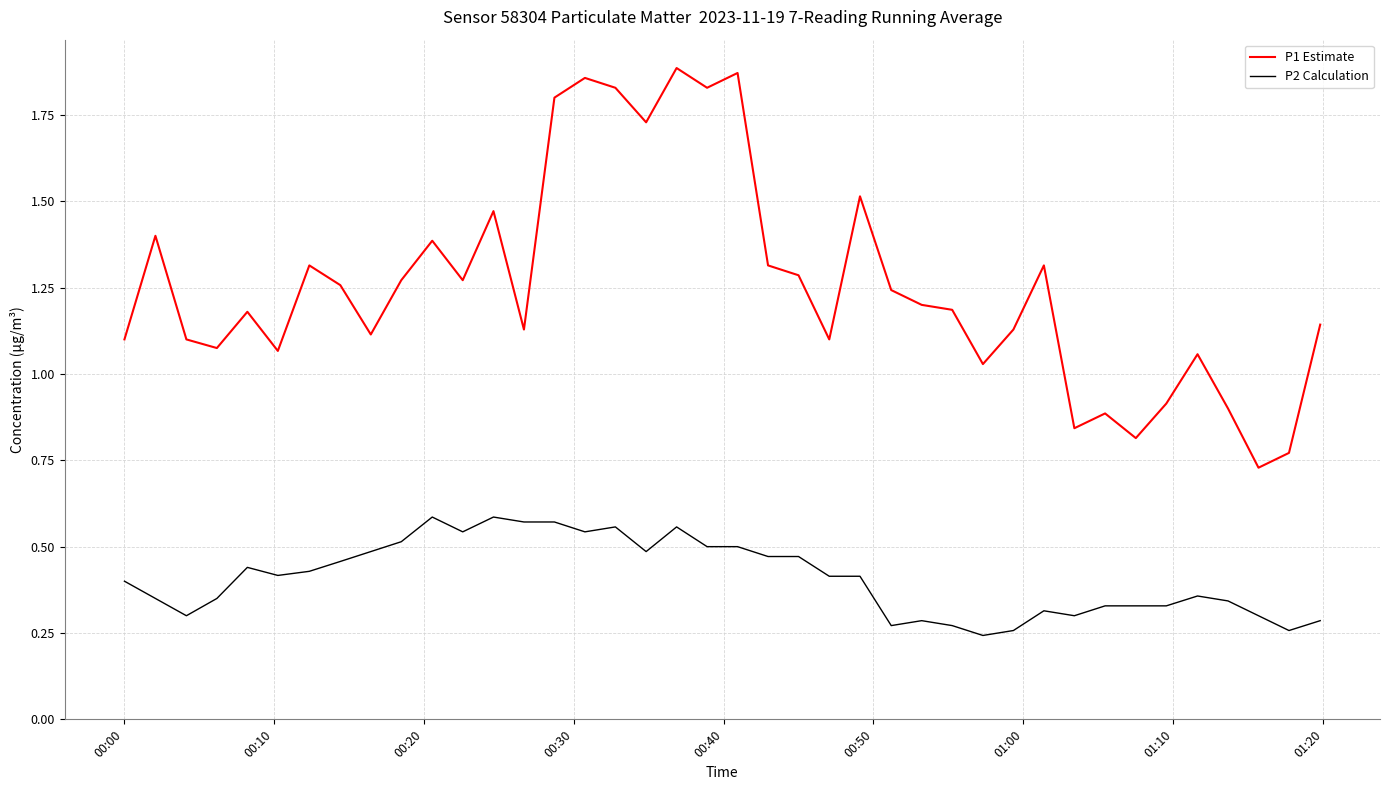

How many distinct data groups are displayed?

2